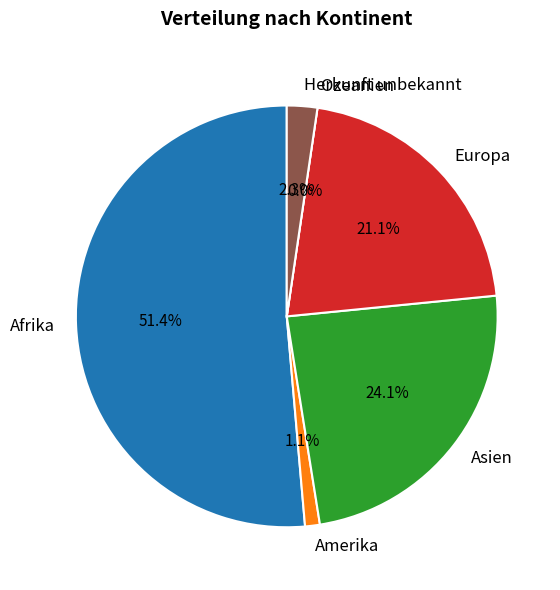

Do Afrika and Ozeanien together represent more than half of the pie?

Yes